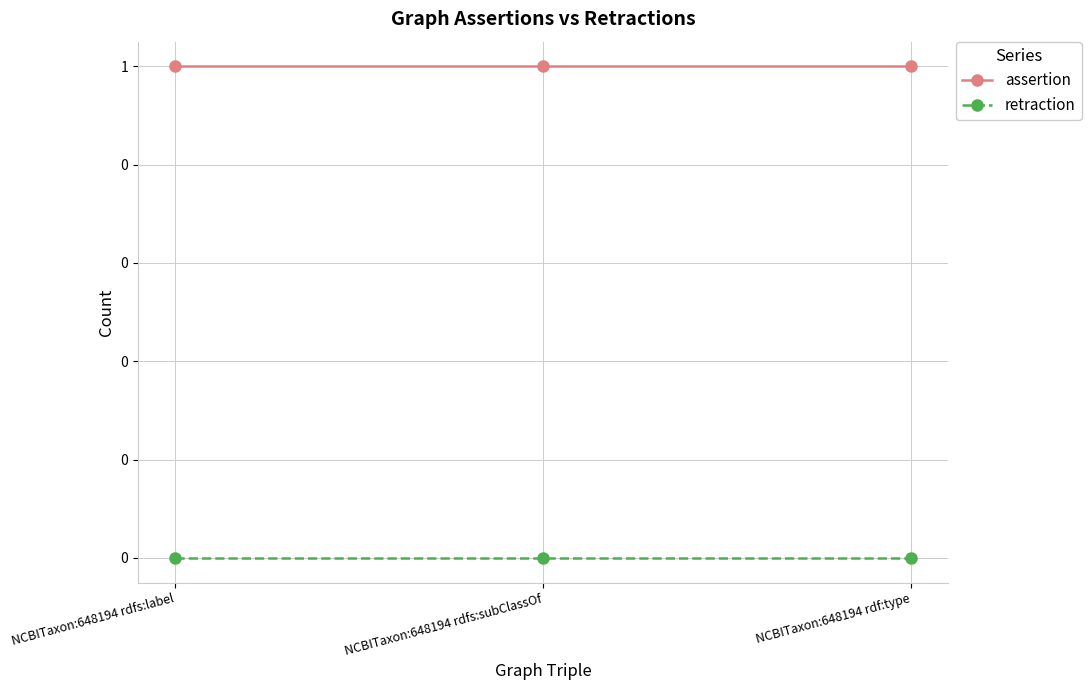

Is this an area chart (filled region under the line)?

No